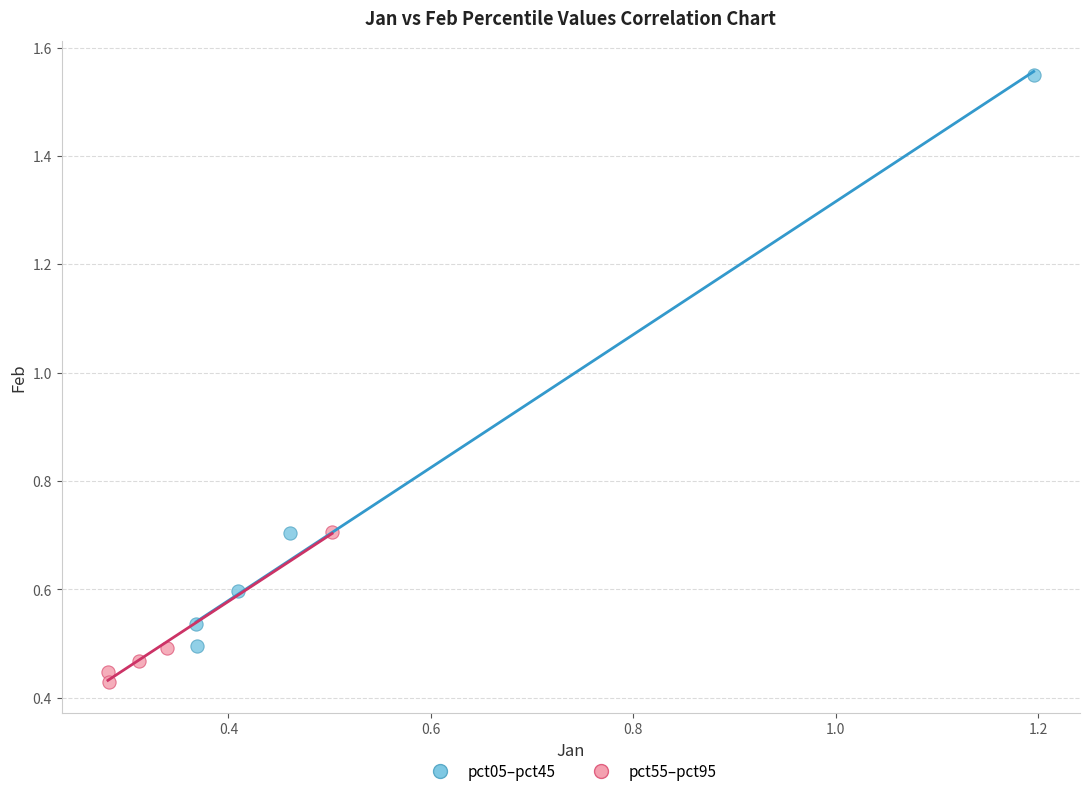

Which series has the largest Y range (max minus min)?

pct05–pct45